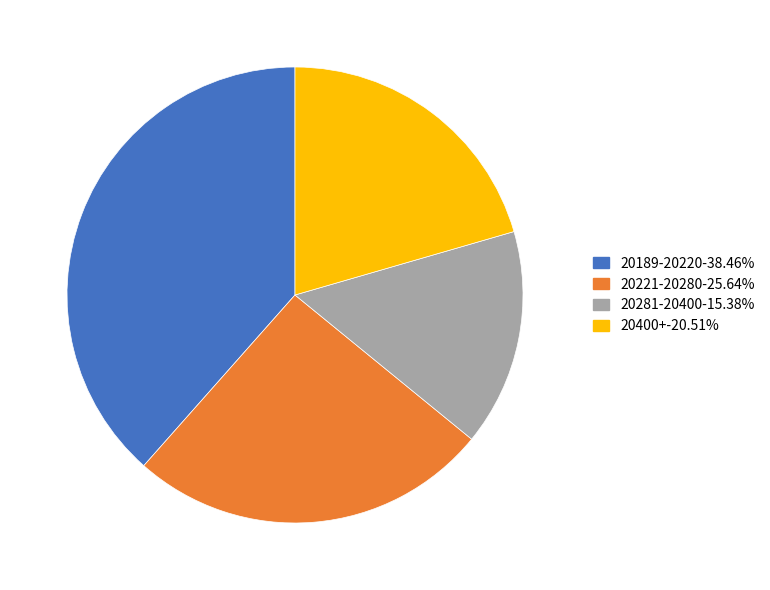

Is there any slice that represents more than half of the pie?

No